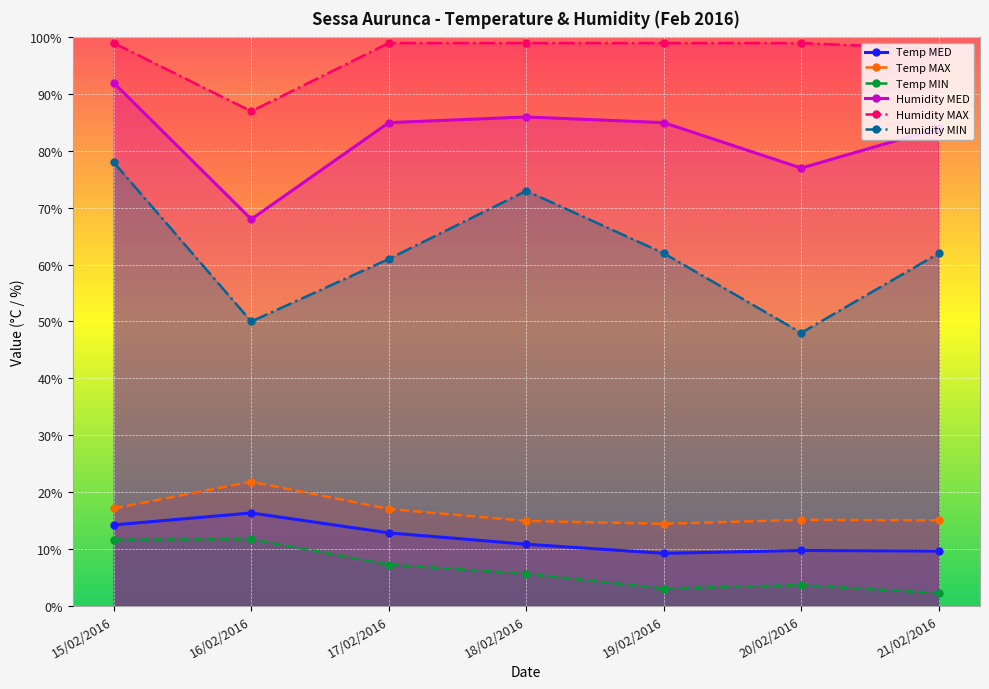

Does the chart display data point markers on the line(s)?

Yes